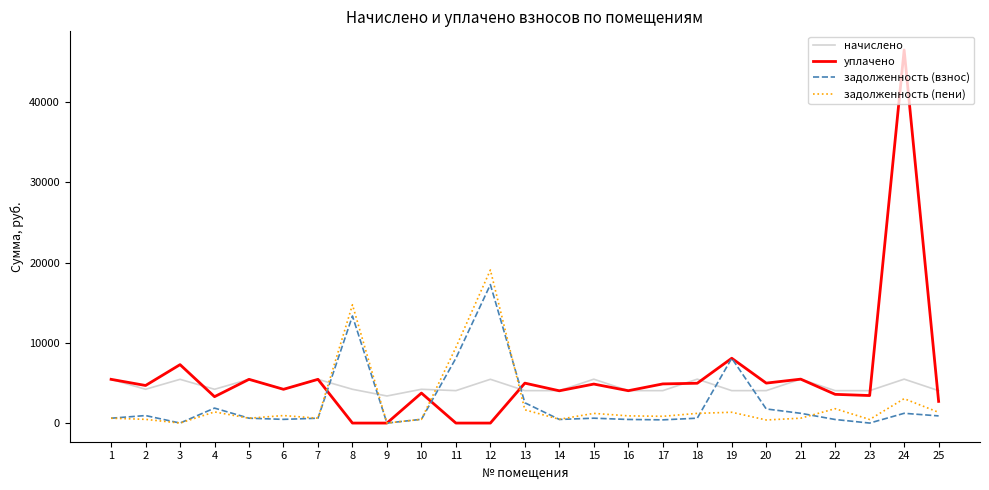

Which series has the largest range (max minus min)?

уплачено